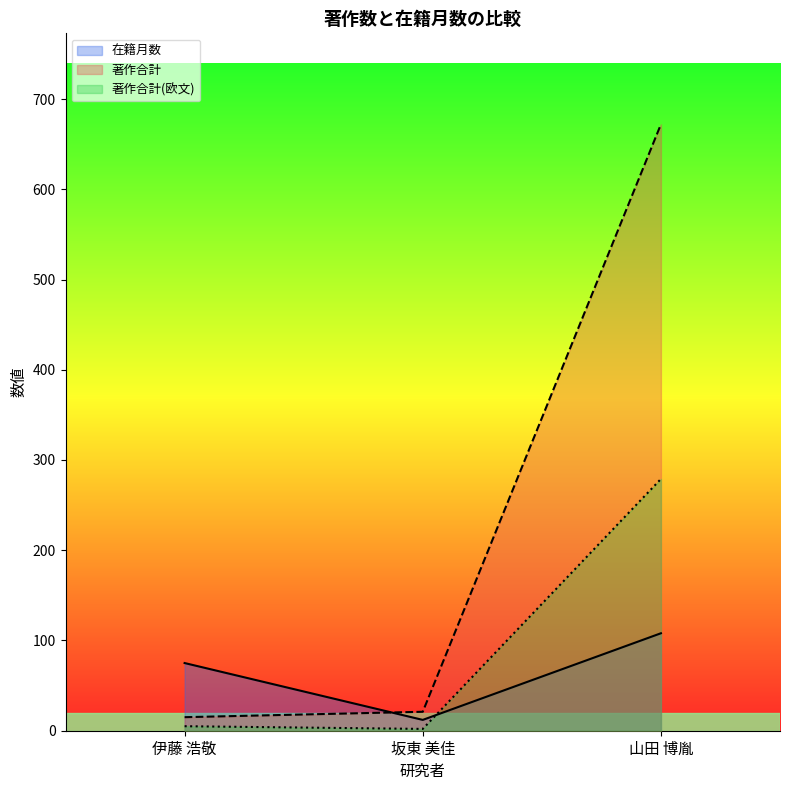

How many data points in 在籍月数 are less than 75?

1